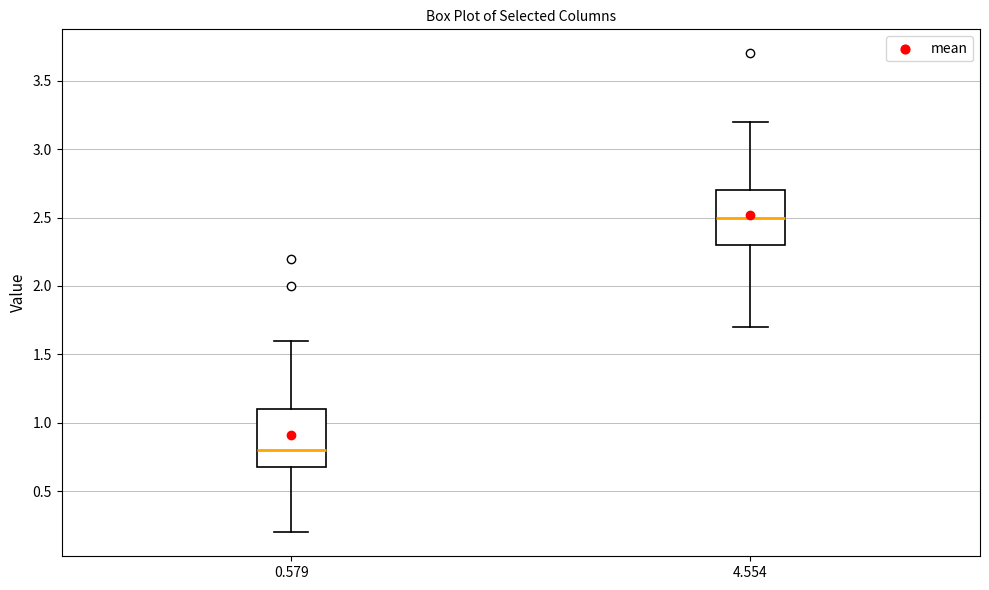

Reading left to right, read every box against the y-axis: the position of its median line, the range the box covers, and the ends of its whiskers. The values are not printed on the chart, so give them approximately, as read against the axis.

0.579: median 0.8, box 0.7 to 1.1, whiskers 0.2 to 1.6
4.554: median 2.5, box 2.3 to 2.7, whiskers 1.7 to 3.2